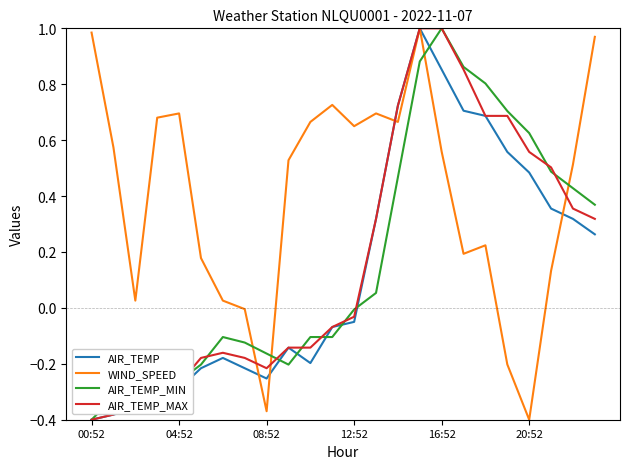

Which series has the largest total across all categories?

WIND_SPEED